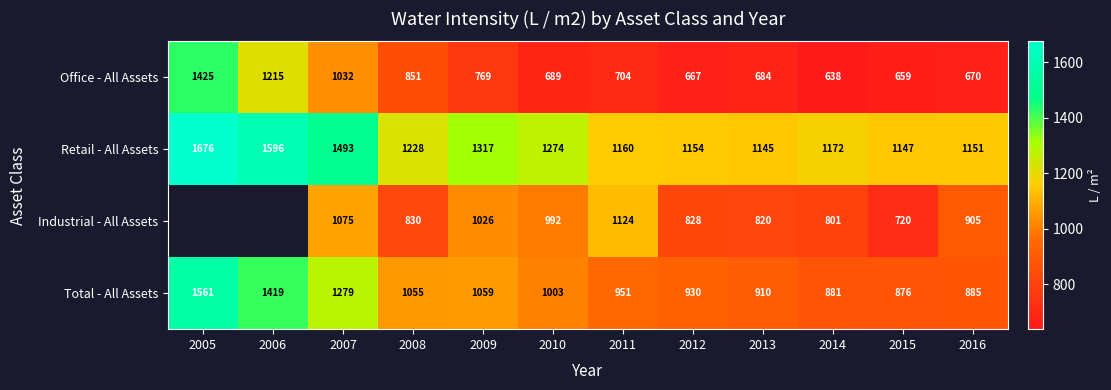

At which category is the sum across all series the highest?

2007